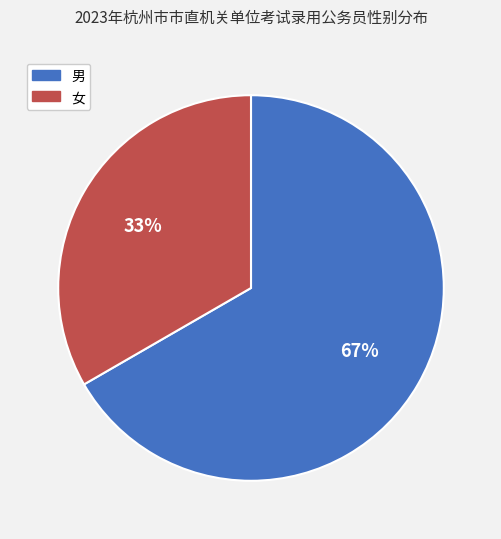

Is 女 the majority of the pie?

No